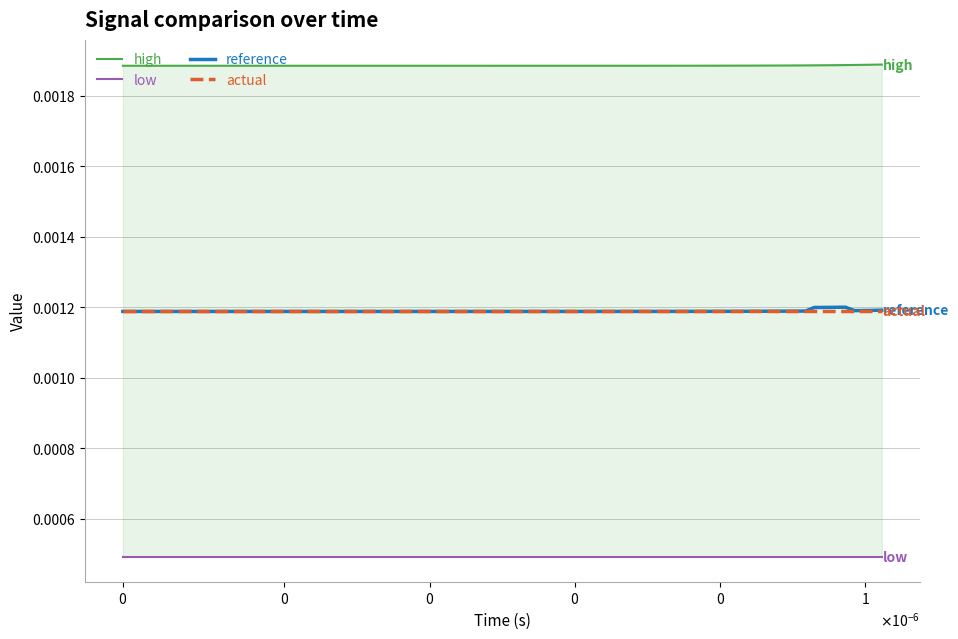

How many reference values are between 0 and 1?

40